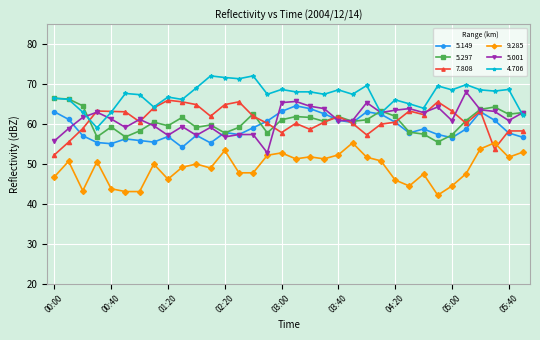

Is the value of 9.285 at 03:40 greater than the value of 5.297 at 00:40?

No